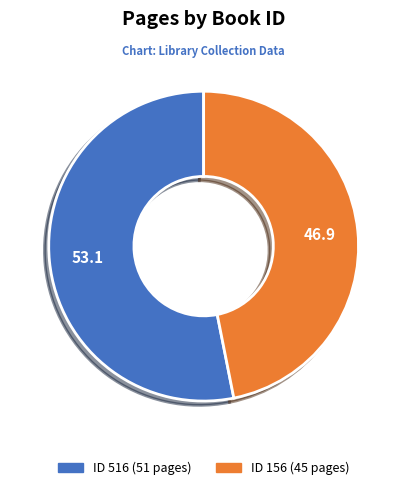

Is there any slice that represents more than half of the pie?

Yes